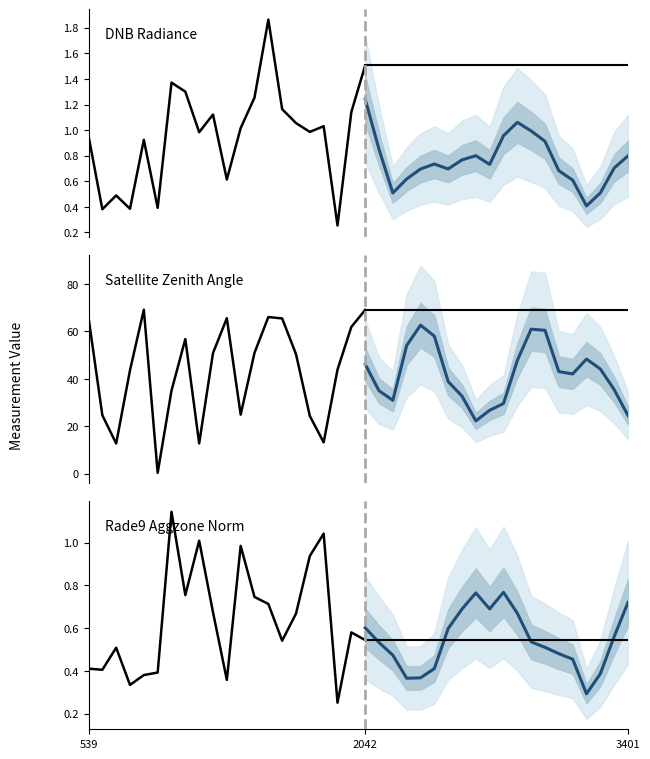

Which series has the largest range (max minus min)?

satz